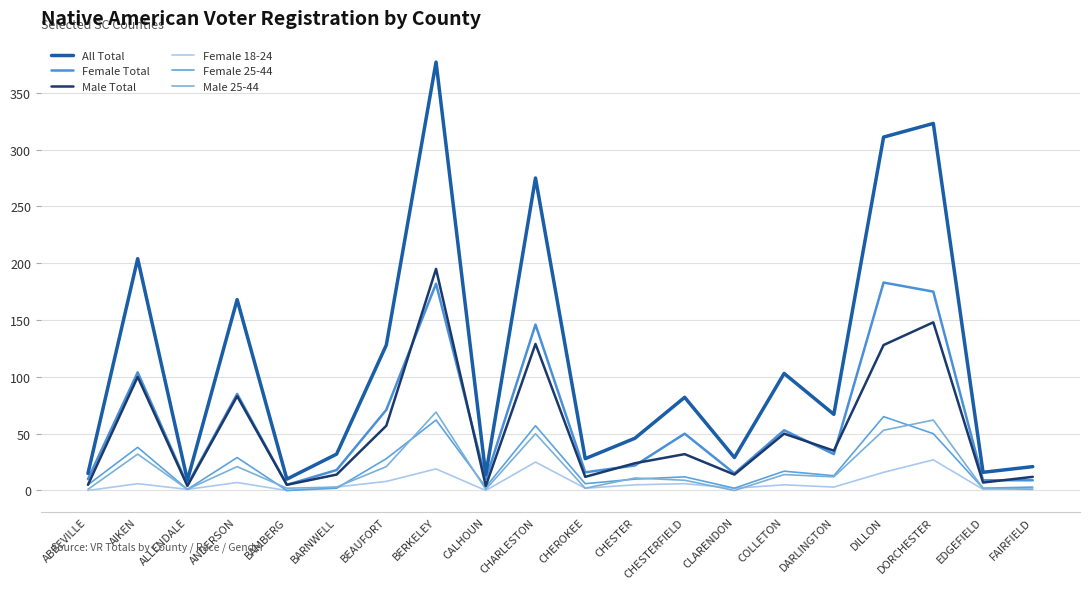

True or false: Male Total has more than 2 points higher than both neighbors.

True